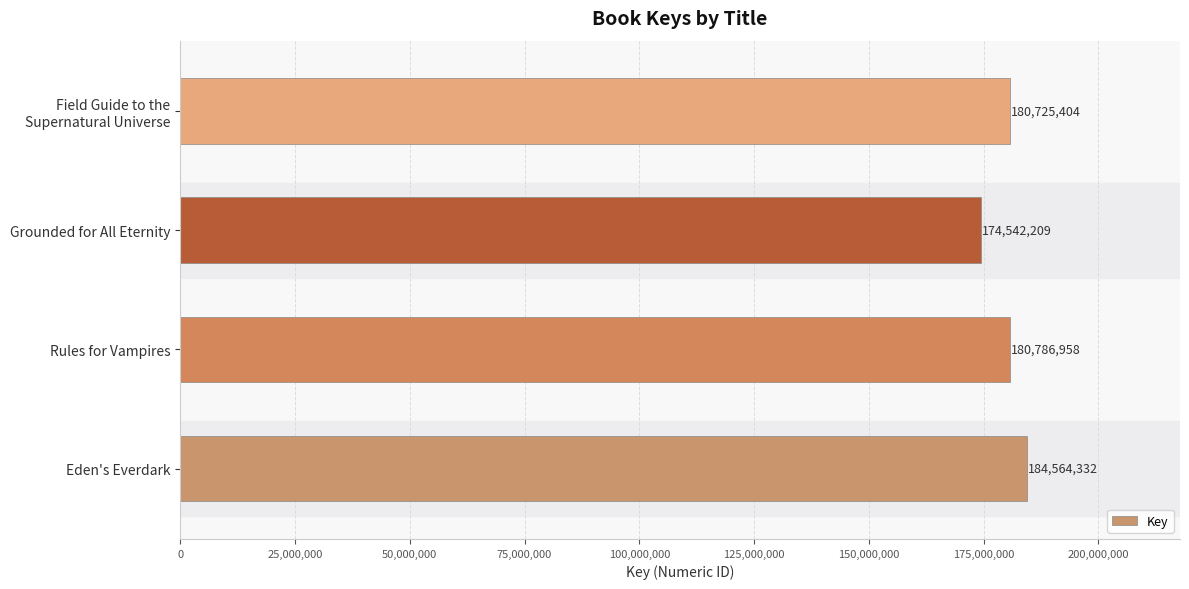

List the labels in order of value, largest first.

Eden's Everdark, Rules for Vampires, Field Guide to the
Supernatural Universe, Grounded for All Eternity